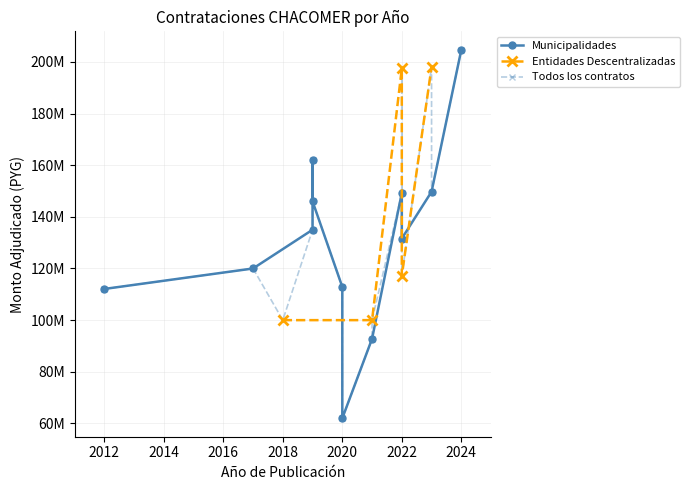

Does the chart display data point markers on the line(s)?

Yes